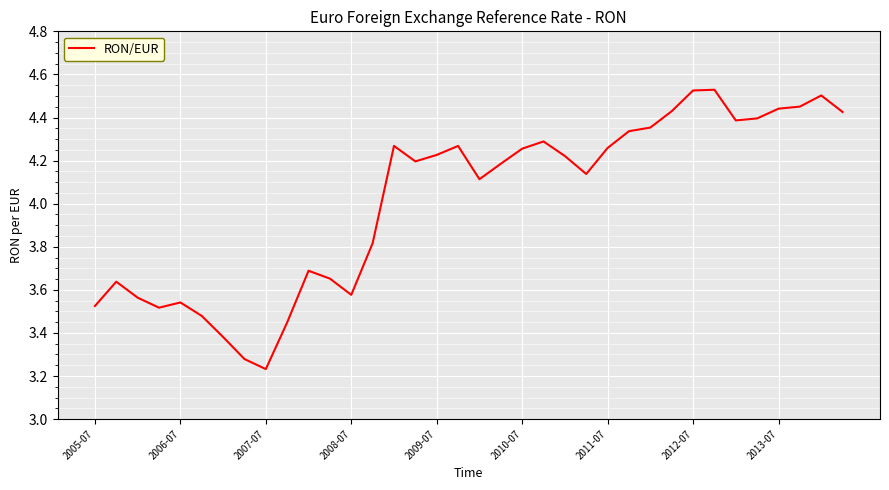

How many lines are shown in the chart?

1